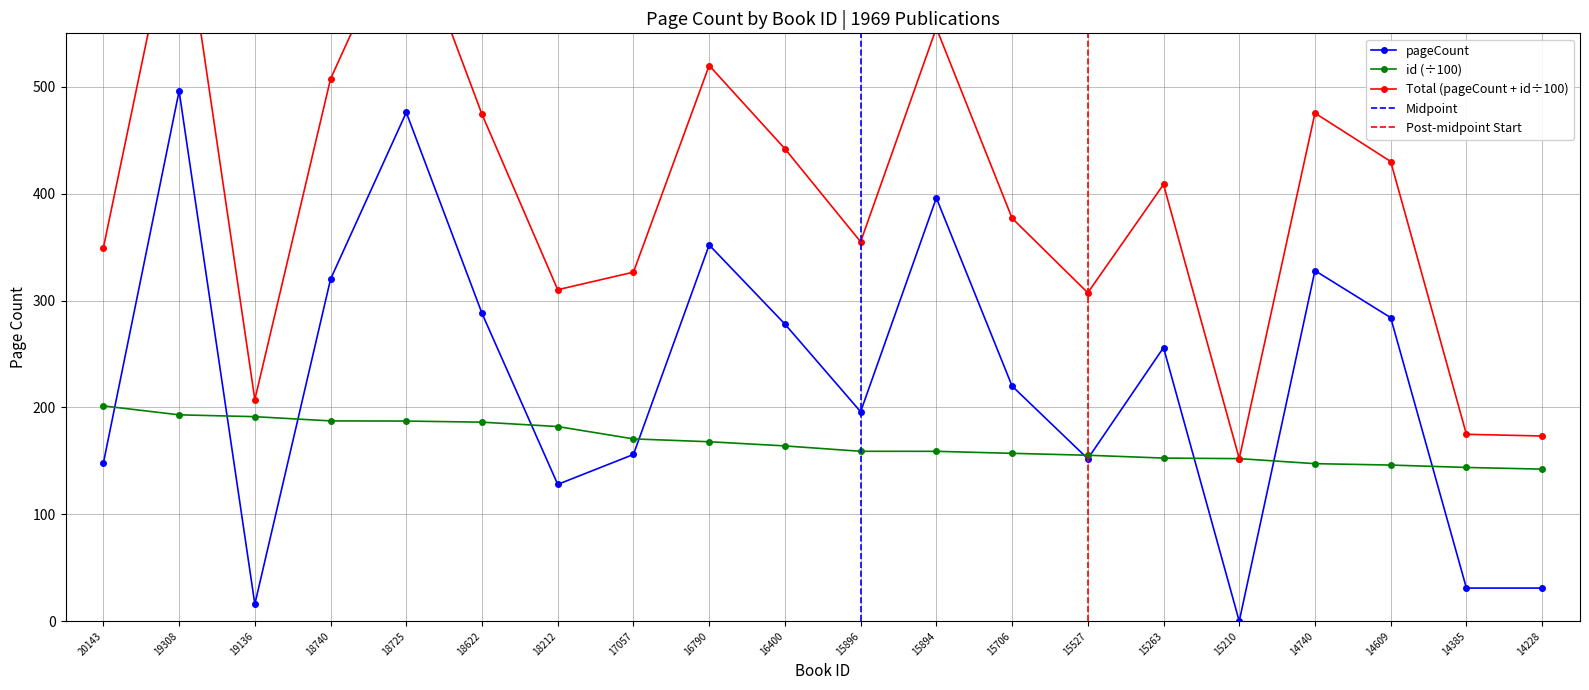

After their last crossing, which series has the higher values: pageCount or id?

id